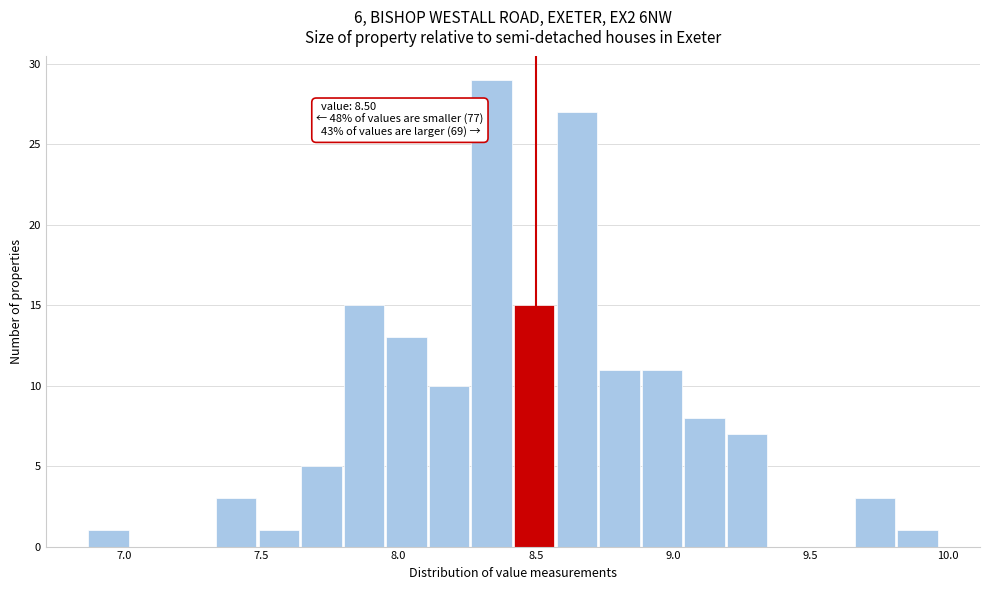

Read against the x-axis, roughly where is the centre of the tallest bar?

8.35